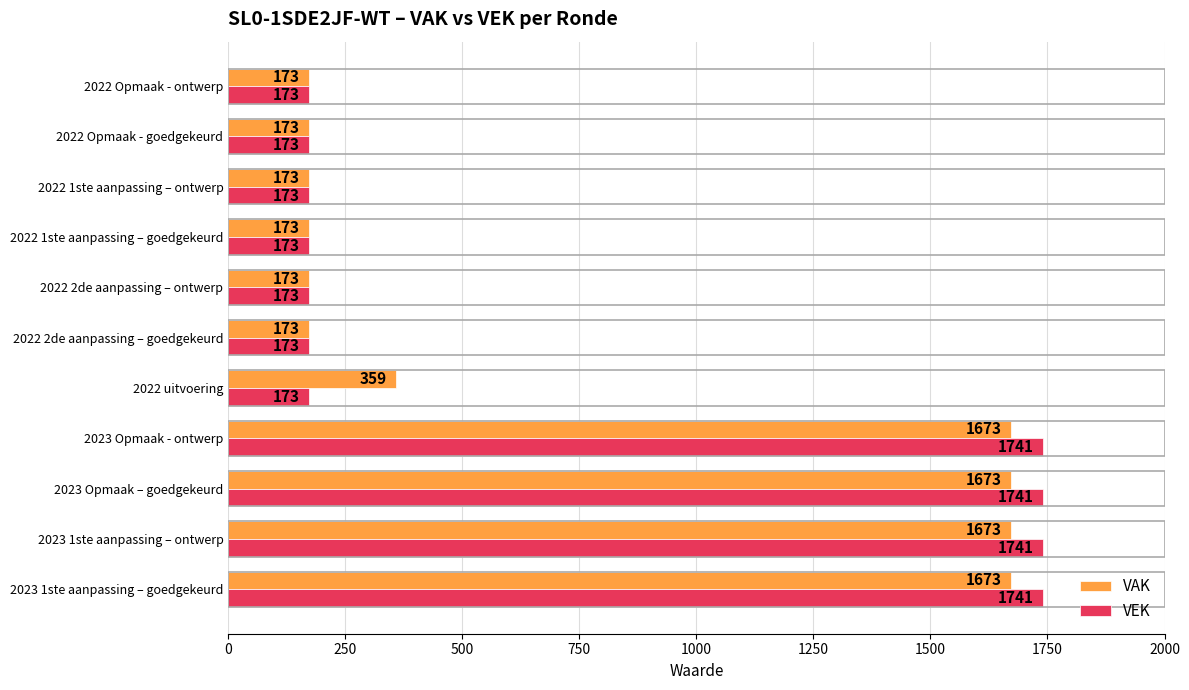

Count the VEK values in the range 173 to 1741.

11